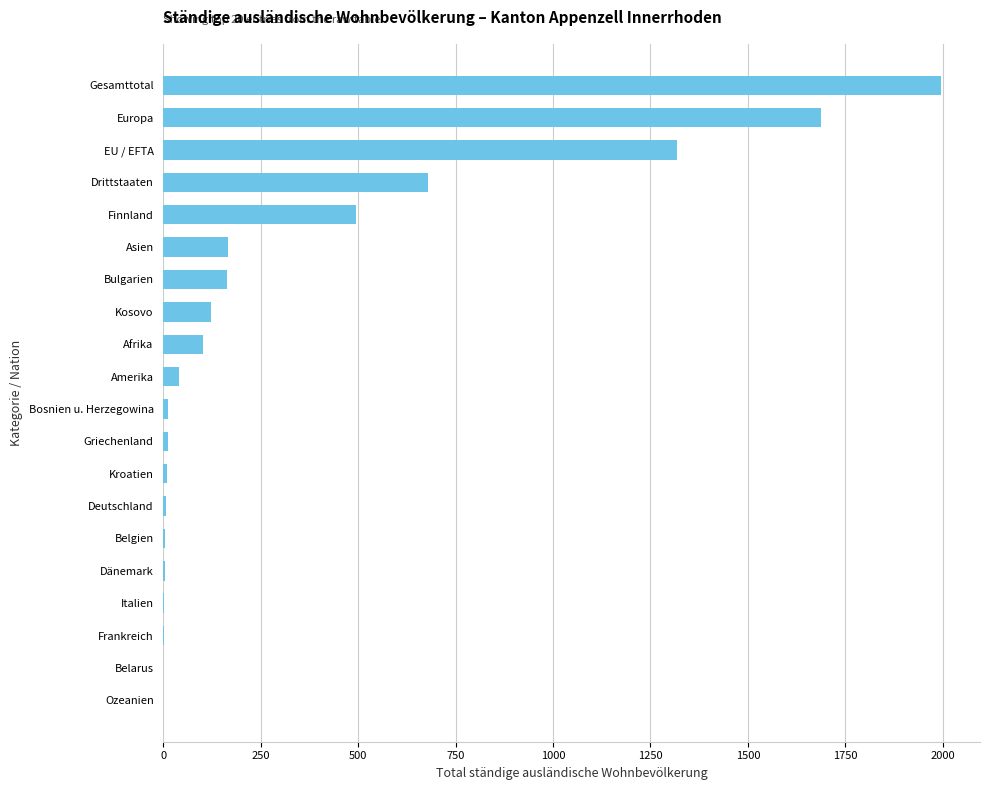

True or false: the data shows 678 at Drittstaaten.

True